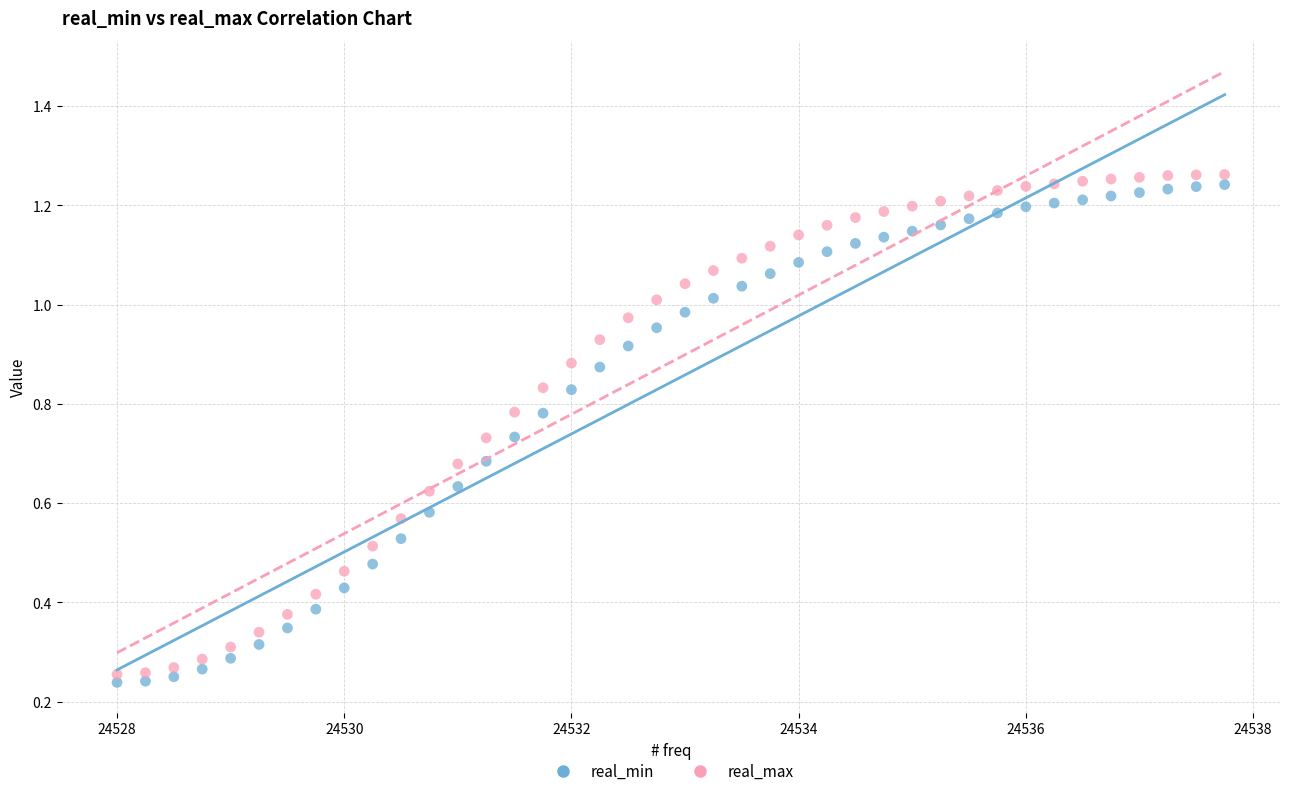

Which series has the largest Y range (max minus min)?

real_max